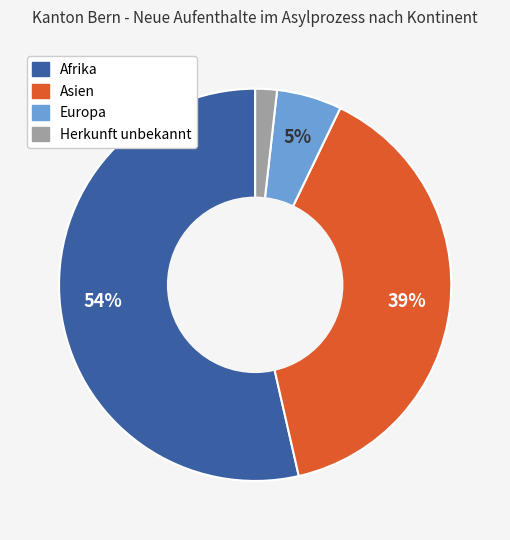

Rank the categories by value from lowest to highest.

Herkunft unbekannt, Europa, Asien, Afrika